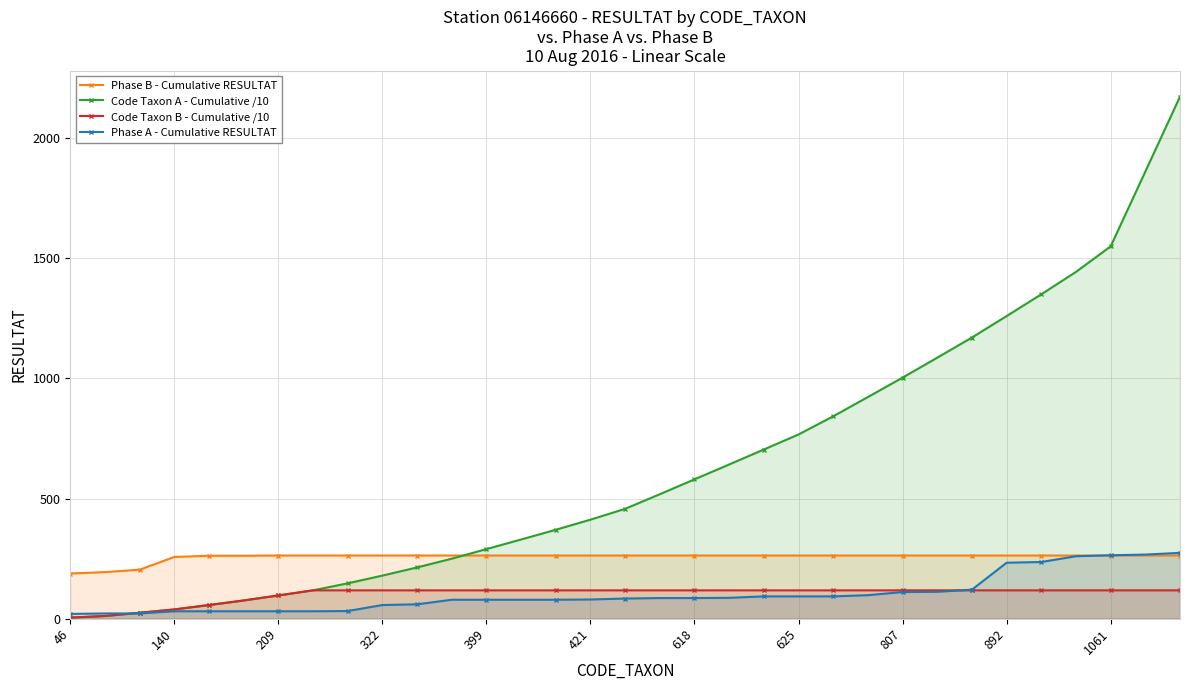

What is the greatest value displayed?

2172.3